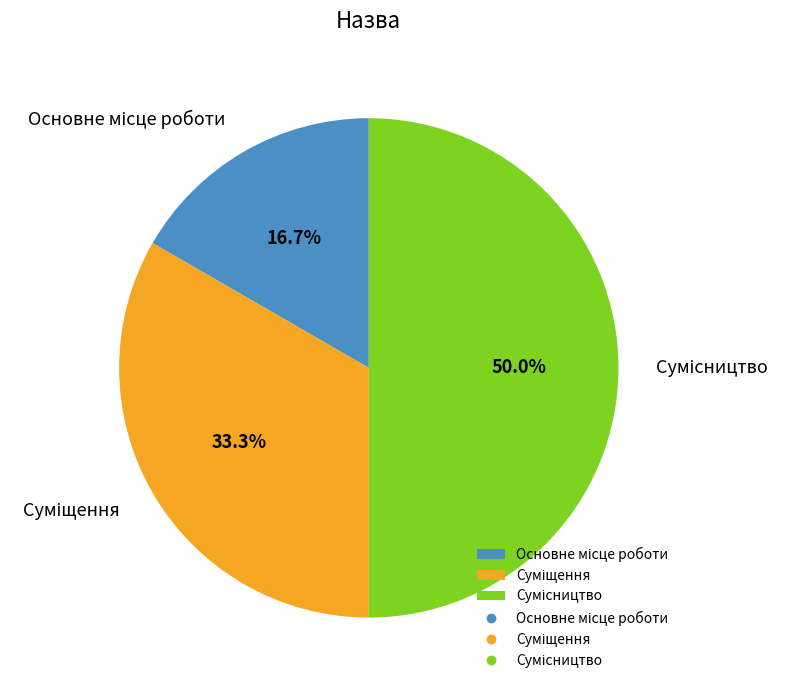

What percentage is the Сумісництво slice, to the nearest percent?

50%